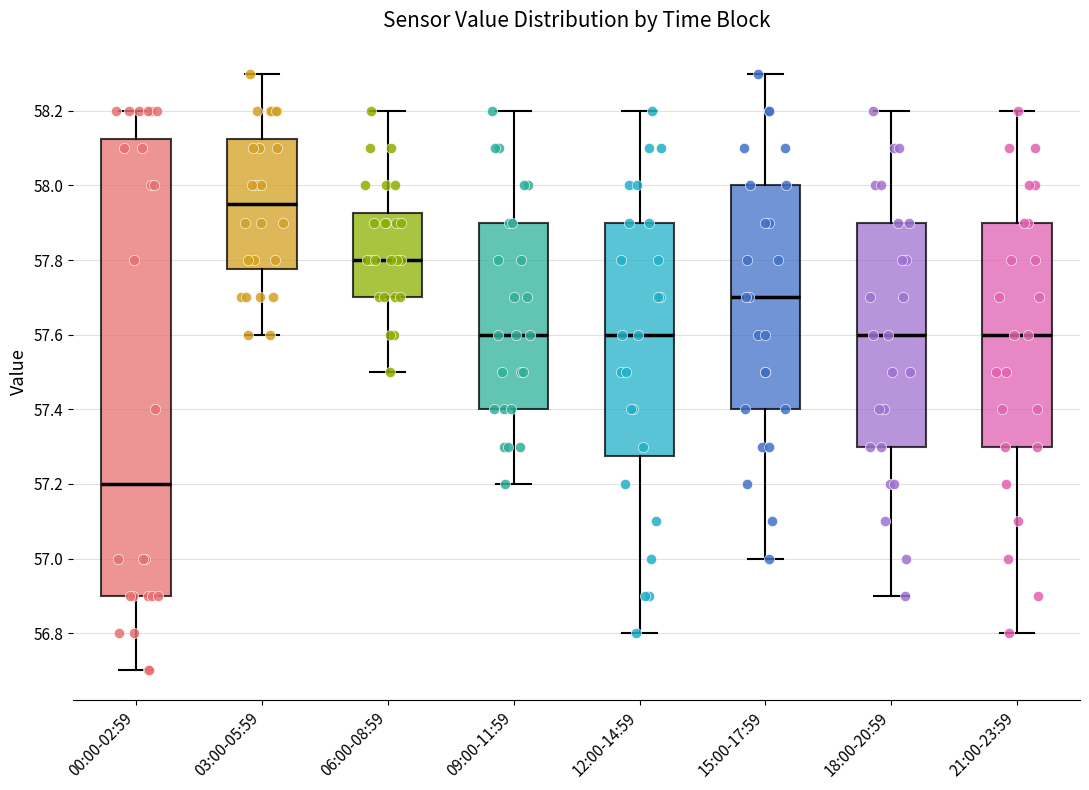

Where does the median line of the box for 06:00-08:59 sit on the y-axis? The values are not printed on the chart, so give them approximately, as read against the axis.

57.80